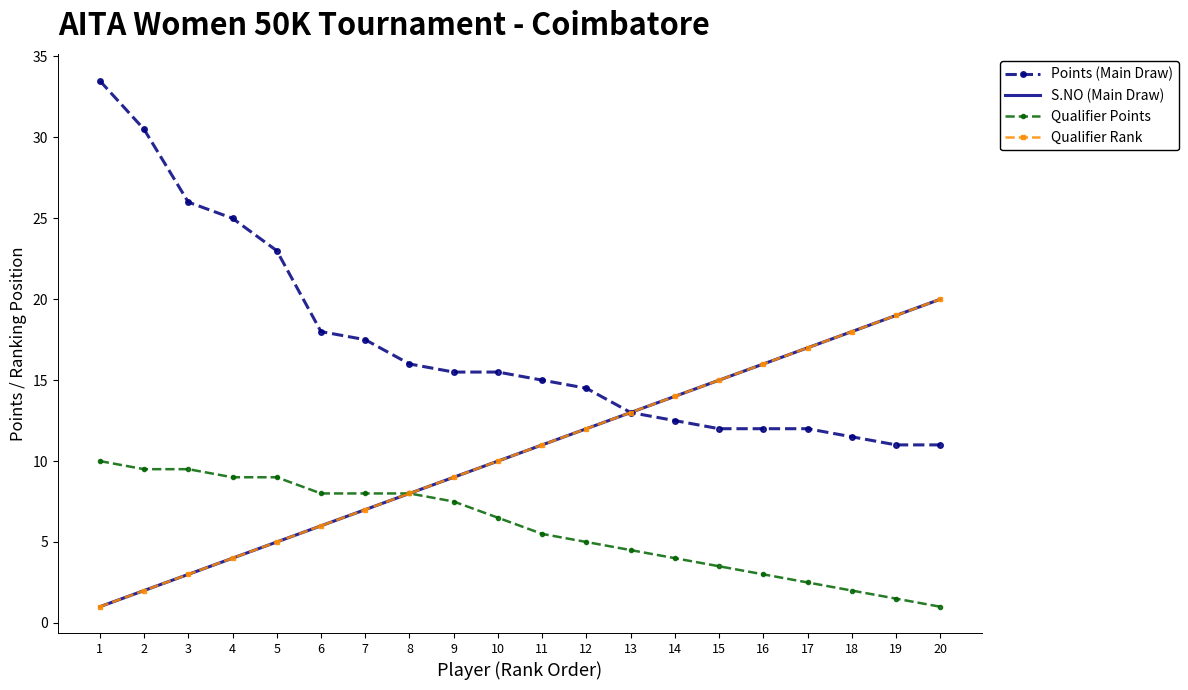

True or false: Qualifier Rank and Points (Main Draw) intersect in this chart.

False